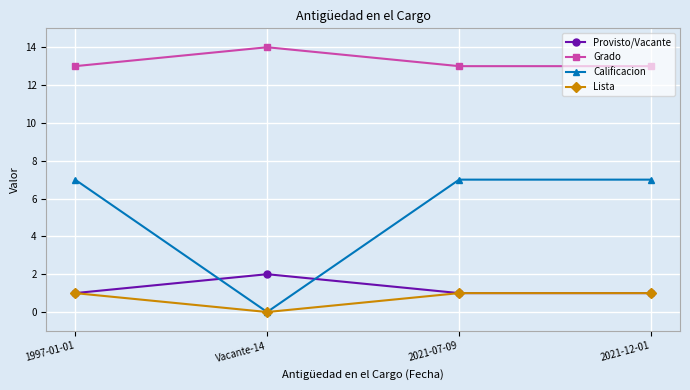

What are all the series names shown in the legend?

Provisto/Vacante, Grado, Calificacion, Lista